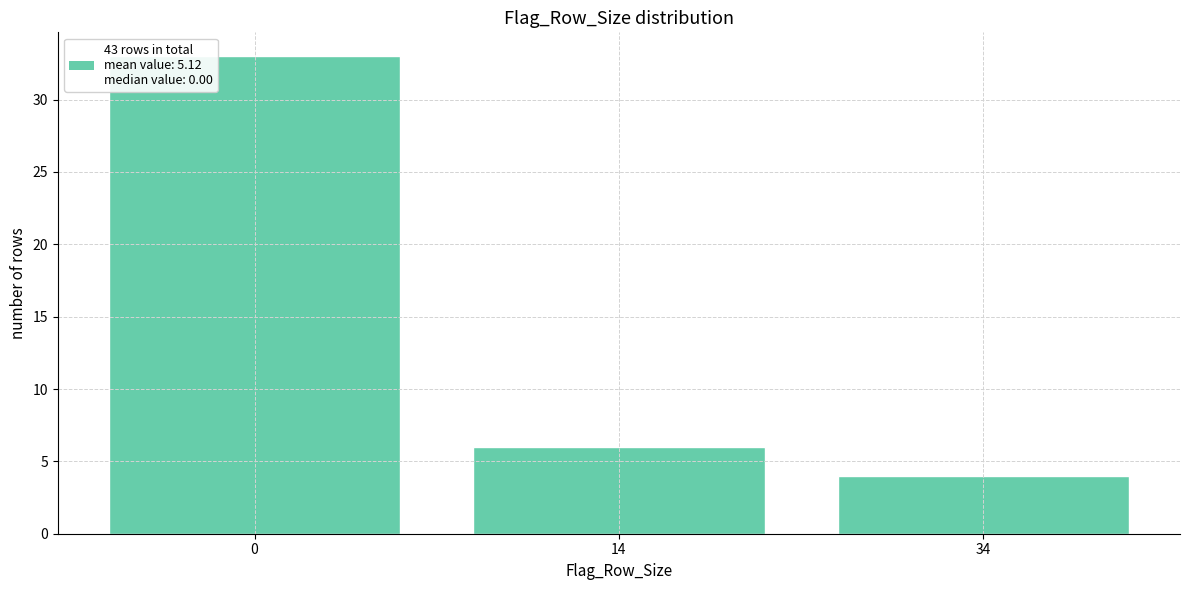

Reading left to right, list all the values displayed in this chart.

33	6	4